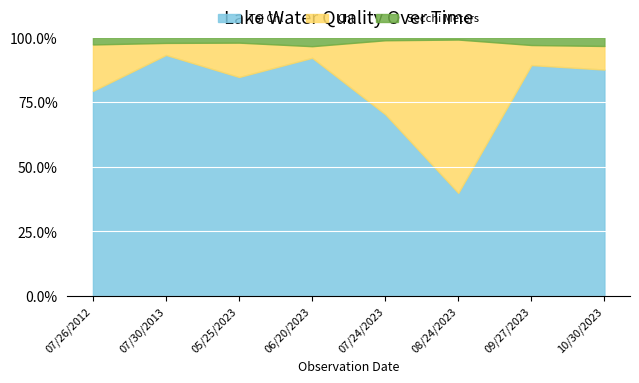

Is it true that Tsi Chl equals 40.0 at 07/30/2013?

True